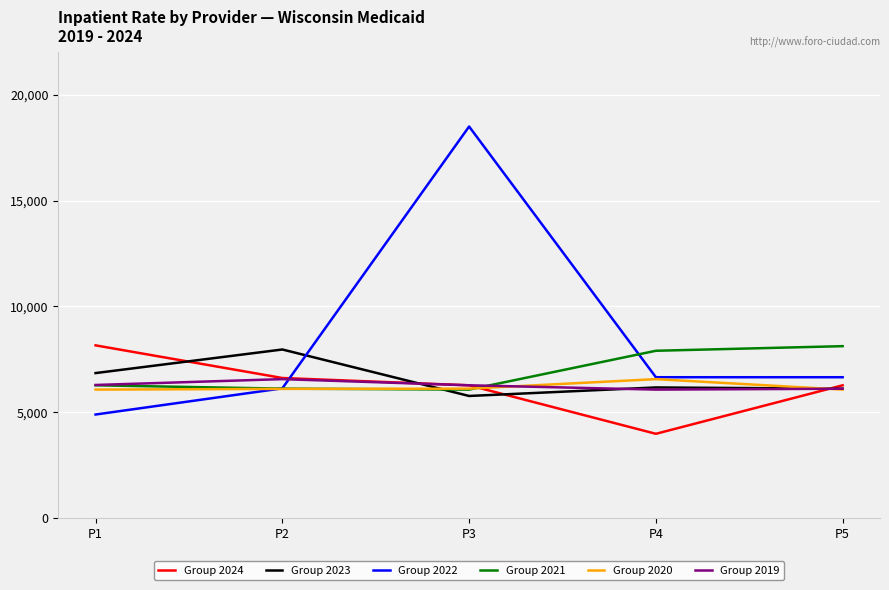

Which category has the highest value in the Group 2020 series?

P4